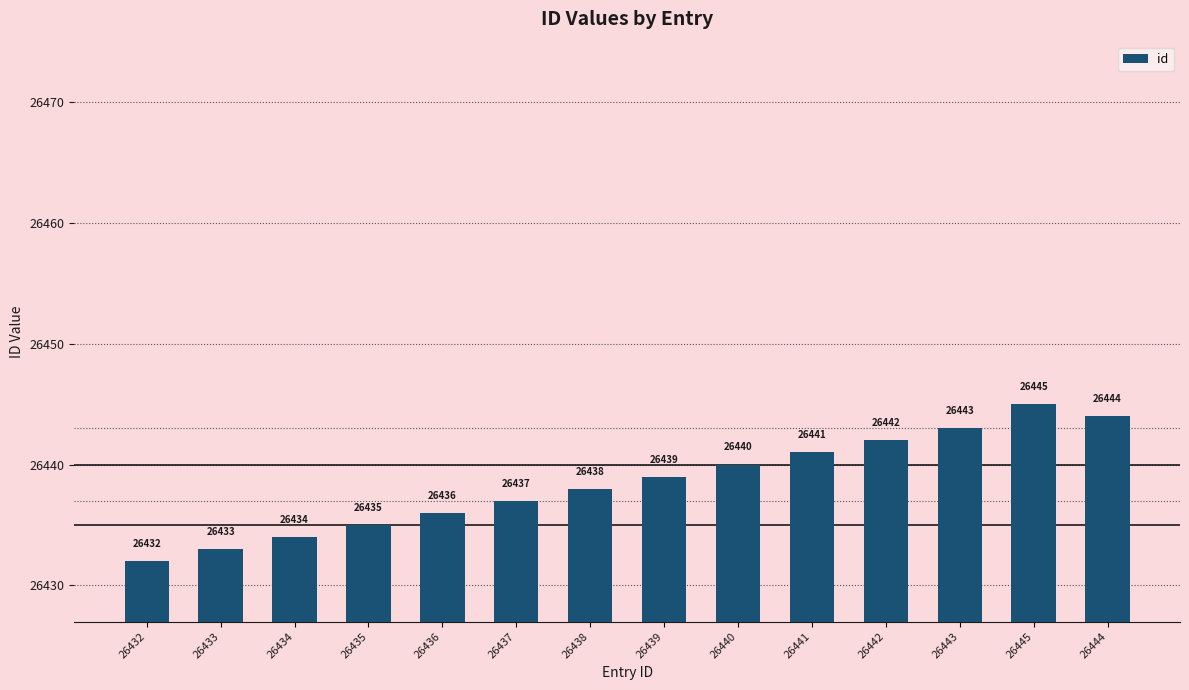

Reading left to right, transcribe all the data shown in this chart.

26432=26432	26433=26433	26434=26434	26435=26435	26436=26436	26437=26437	26438=26438	26439=26439	26440=26440	26441=26441	26442=26442	26443=26443	26445=26445	26444=26444